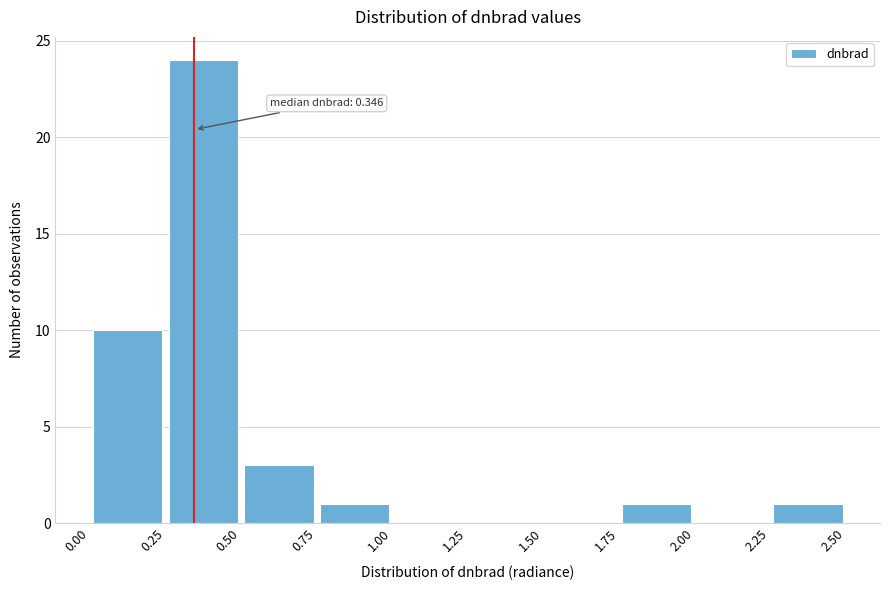

Which range on the x-axis has the tallest bar?

0.25 to 0.50